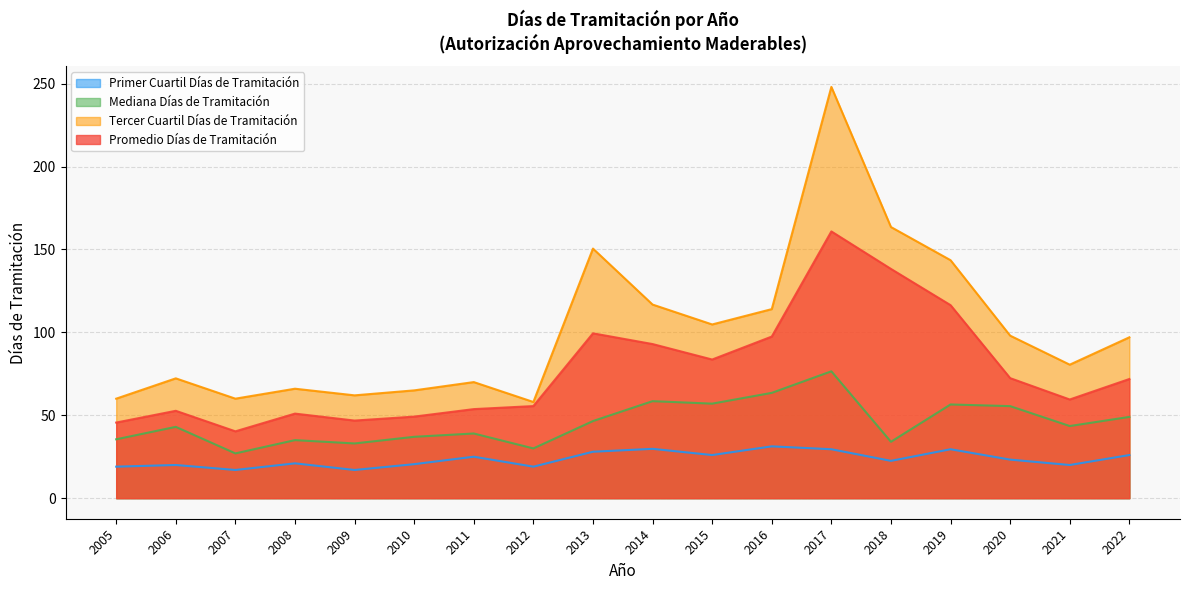

Rank the series at 2016 from highest to lowest value.

Tercer Cuartil Días de Tramitación, Promedio Días de Tramitación, Mediana Días de Tramitación, Primer Cuartil Días de Tramitación